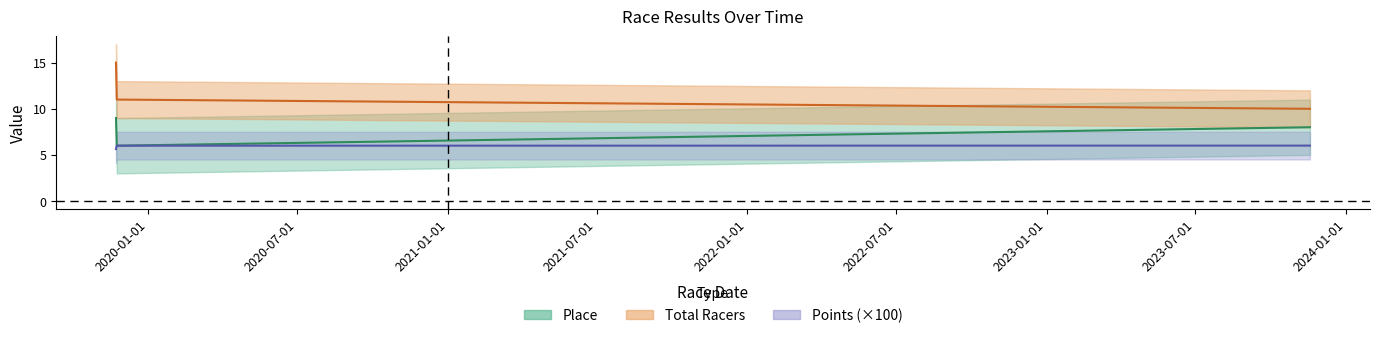

What is the difference between the second highest and minimum values in the Points series?

0.4